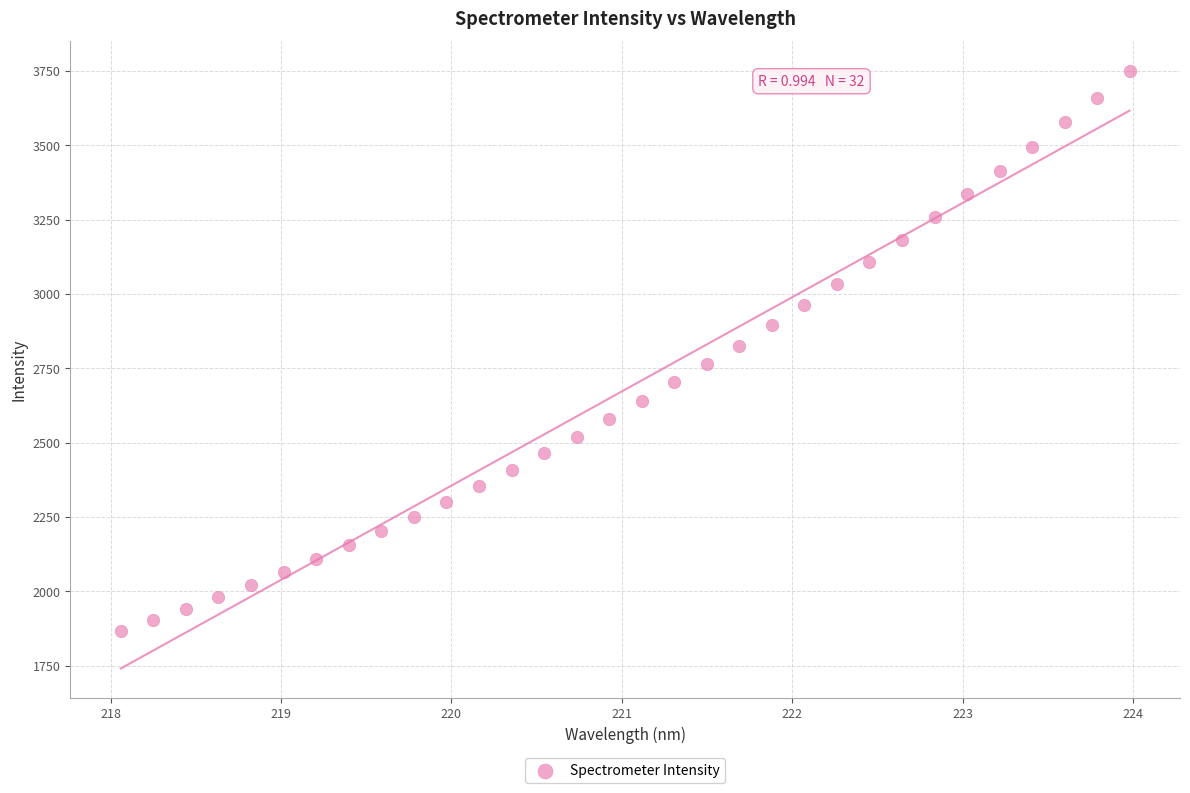

What is the range of Y values (max minus min)?

1884.9